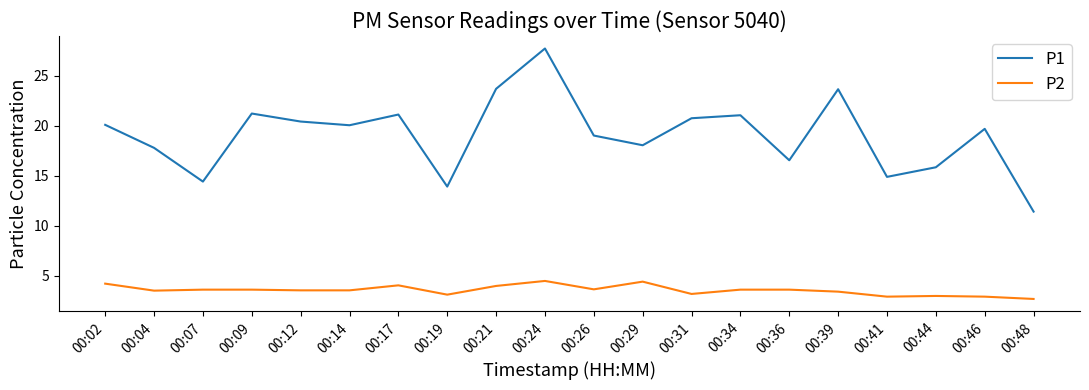

Which series has the largest range (max minus min)?

P1